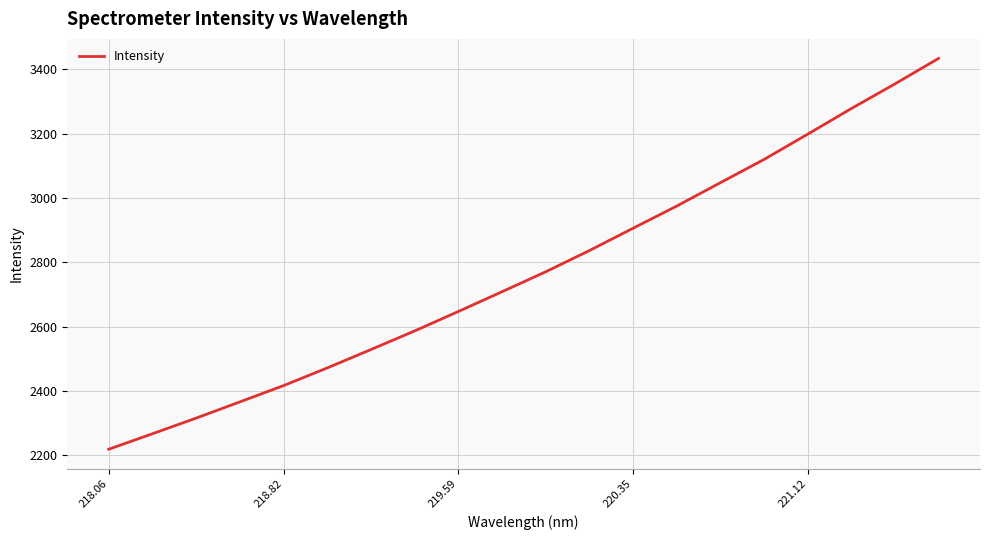

What is the smallest value displayed?

2218.3